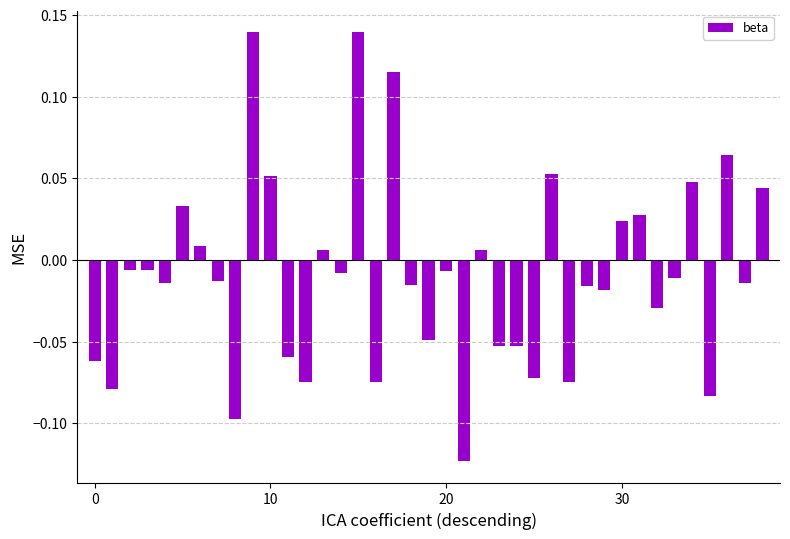

What is the sum of all values?

-0.4